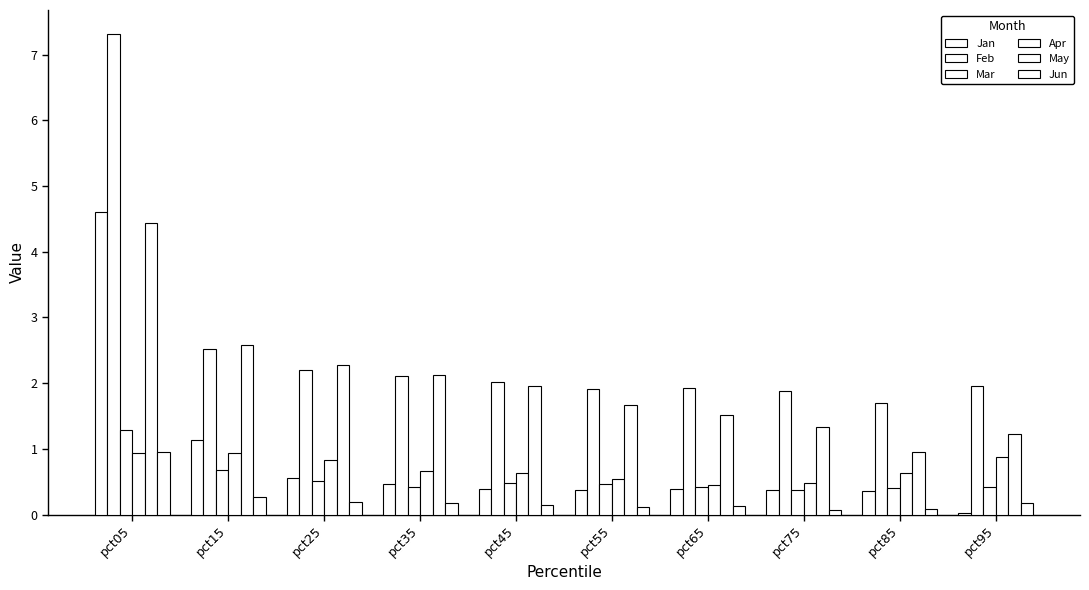

The value of Apr at pct45 is 0.6. True or false?

True